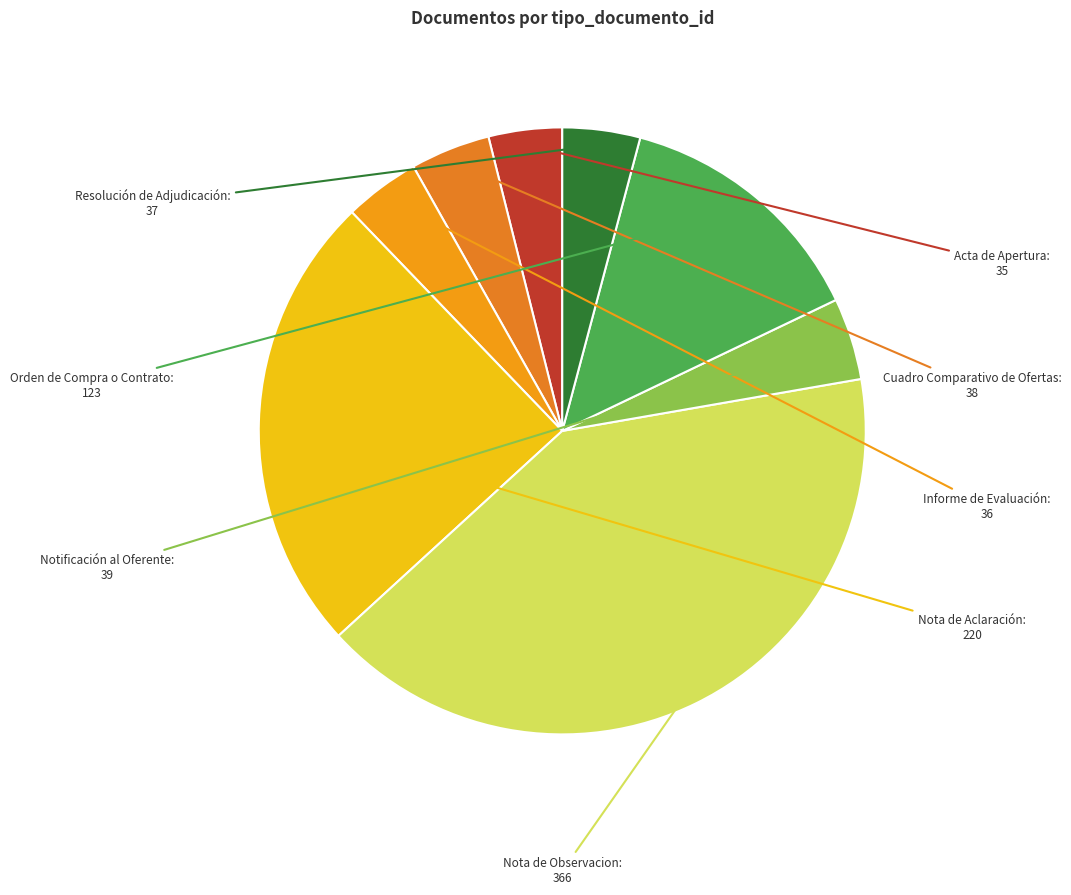

Rank the categories by value from lowest to highest.

Acta de Apertura, Informe de Evaluación, Resolución de Adjudicación, Cuadro Comparativo de Ofertas, Notificación al Oferente, Orden de Compra o Contrato, Nota de Aclaración, Nota de Observacion